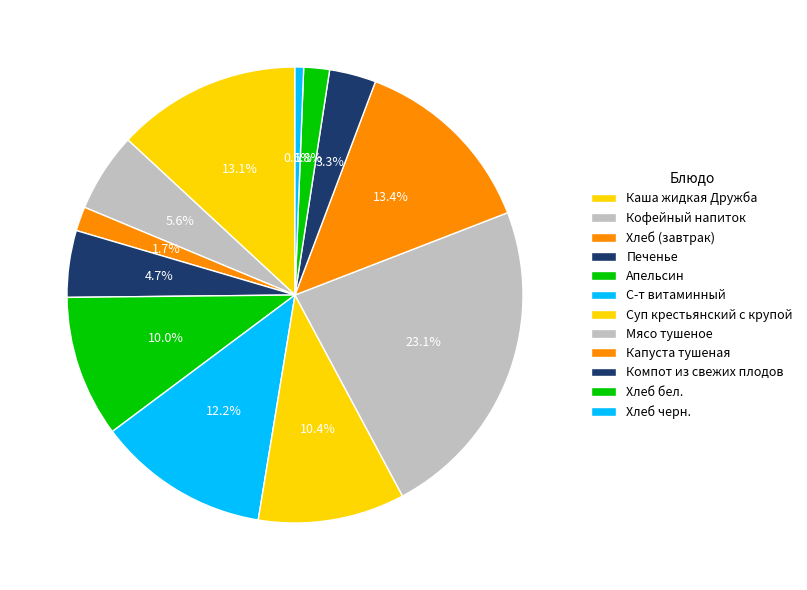

How many slices are in this pie chart?

12